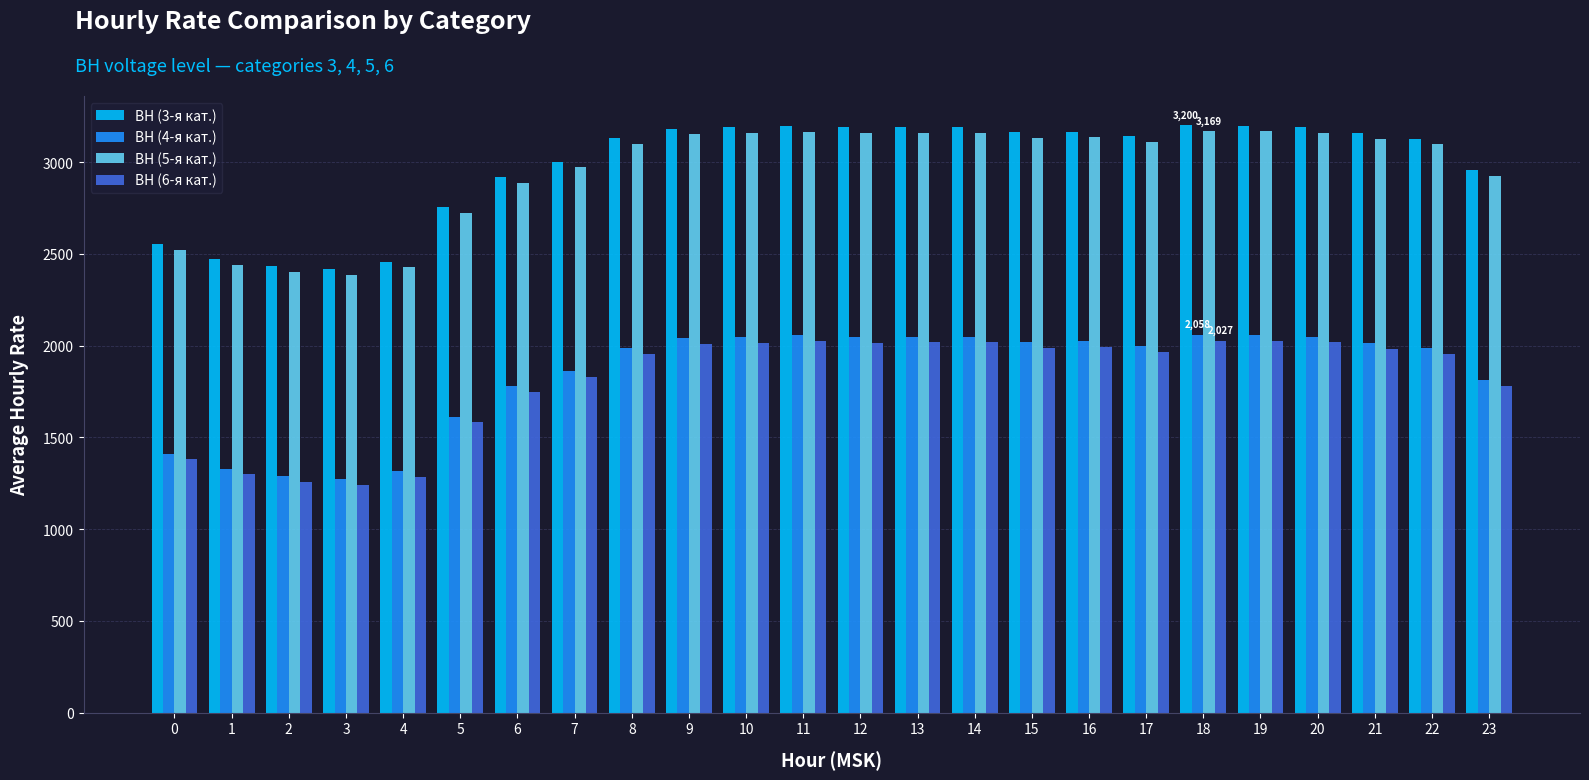

At how many categories does at least one series exceed 1478?

24